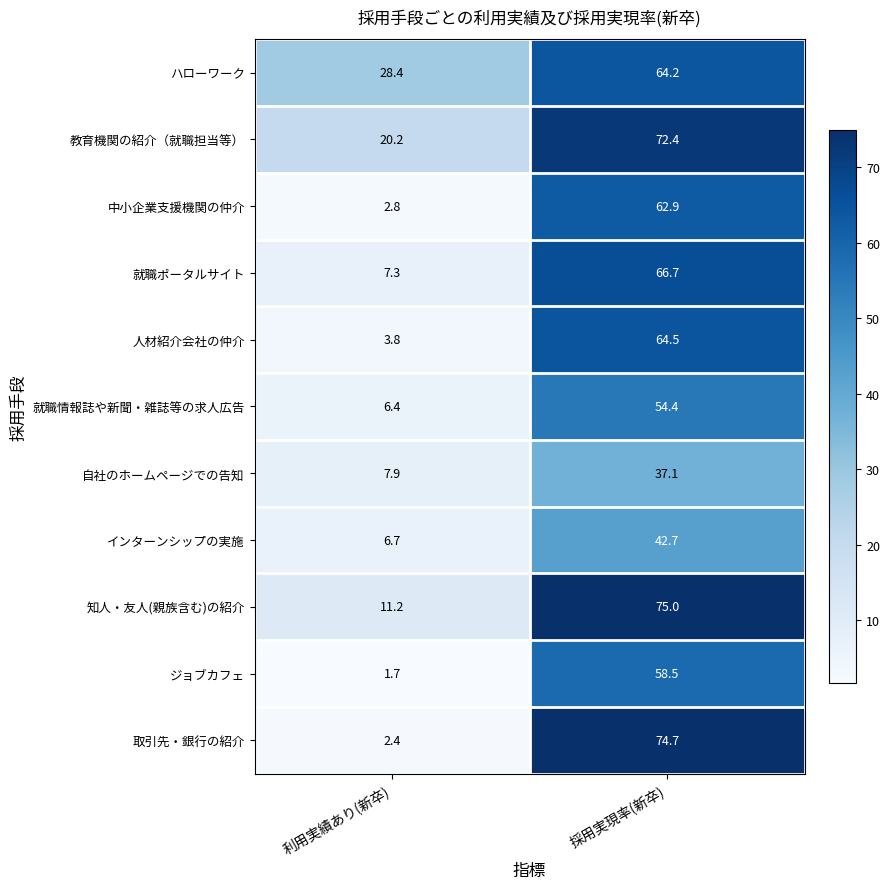

What is the average value of the 取引先・銀行の紹介 series?

38.6